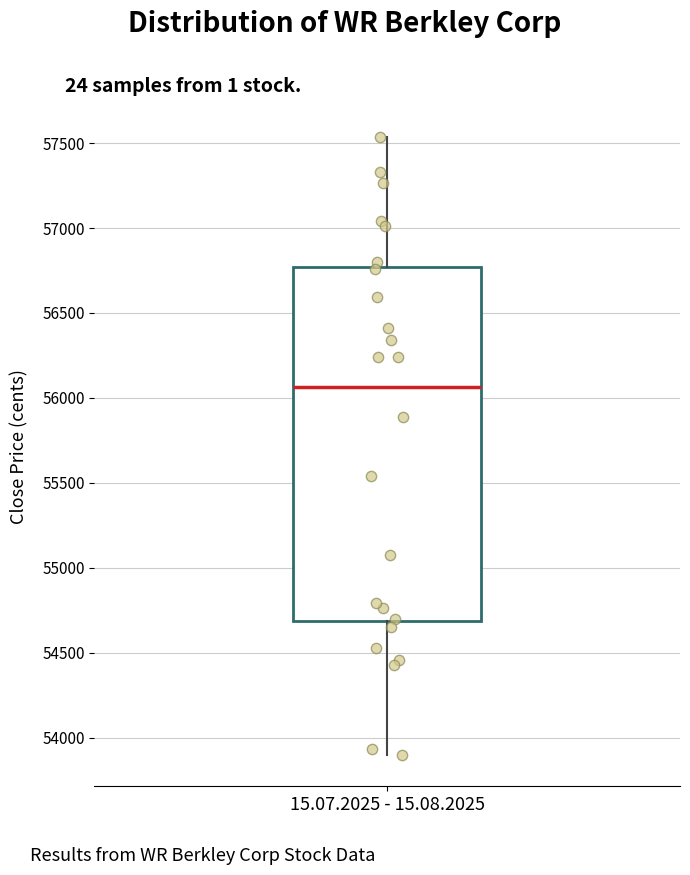

Read this box plot against the y-axis: the position of the median line, the range covered by the box, and the ends of both whiskers. The values are not printed on the chart, so give them approximately, as read against the axis.

median 56050, box 54700 to 56750, whiskers 53900 to 57550